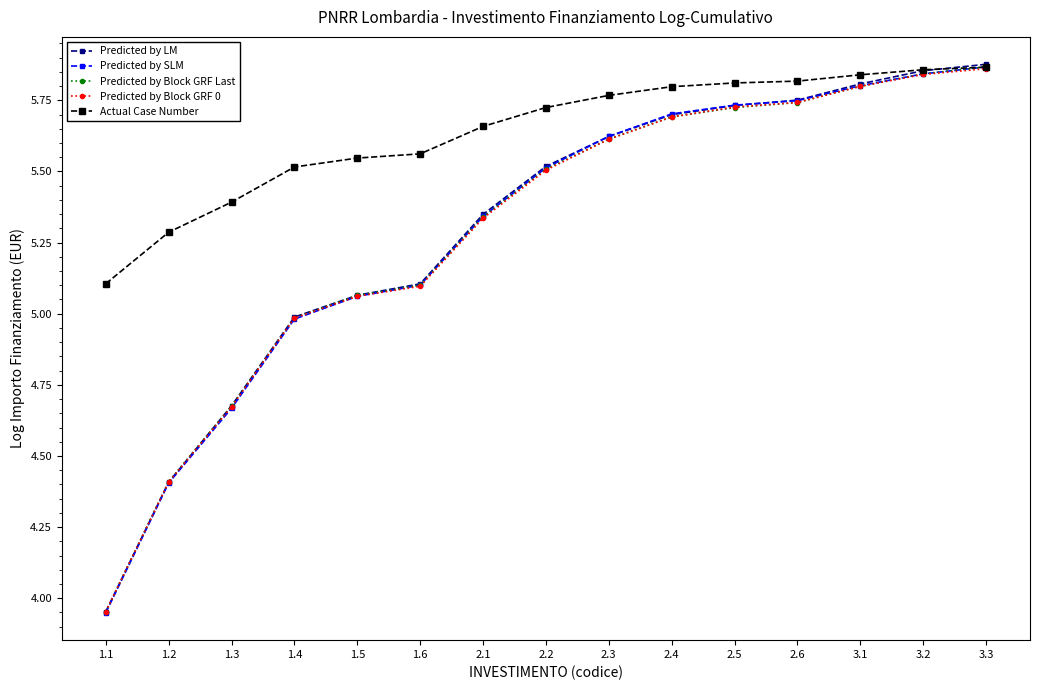

Count the number of categories in the chart.

15